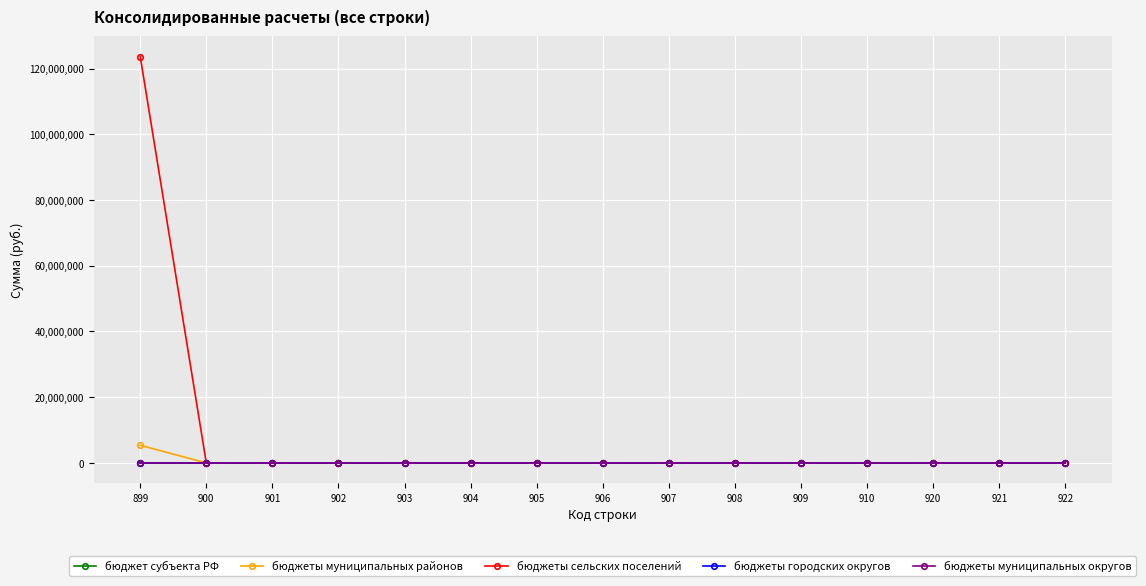

Does the chart have visible grid lines?

Yes